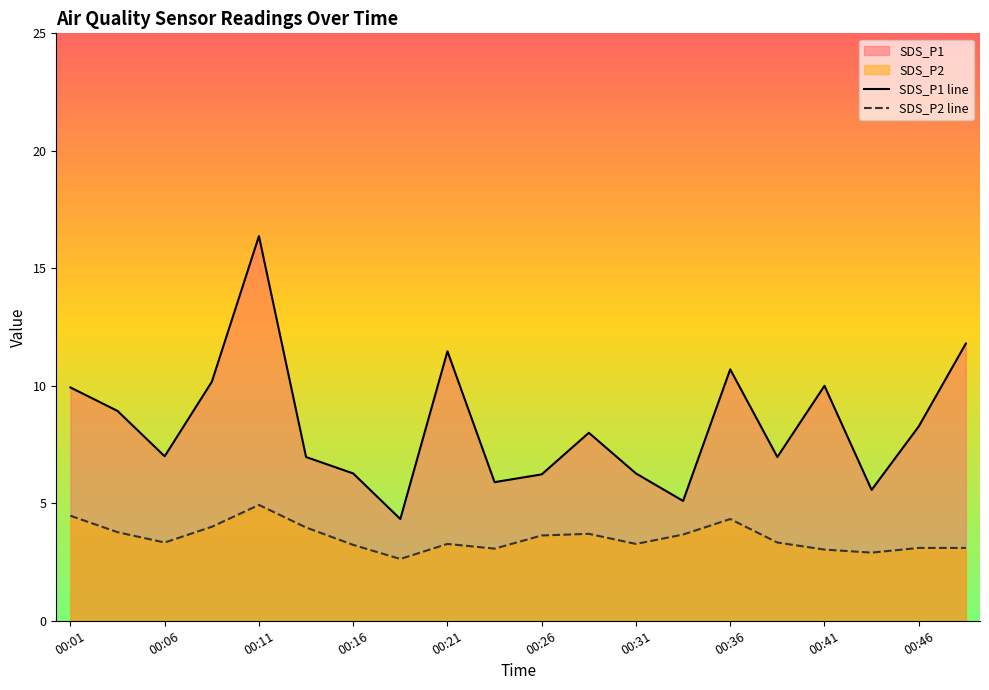

Does the chart display data point markers on the line(s)?

No